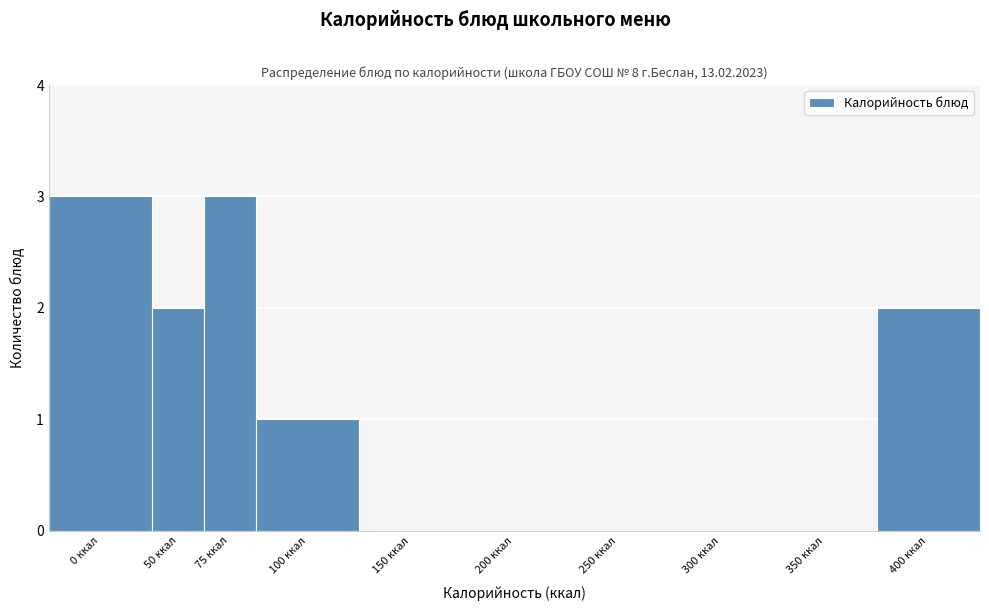

Reading left to right, what are all the values shown in this chart?

0 ккал=3	50 ккал=2	75 ккал=3	100 ккал=1	150 ккал=0	200 ккал=0	250 ккал=0	300 ккал=0	350 ккал=0	400 ккал=2